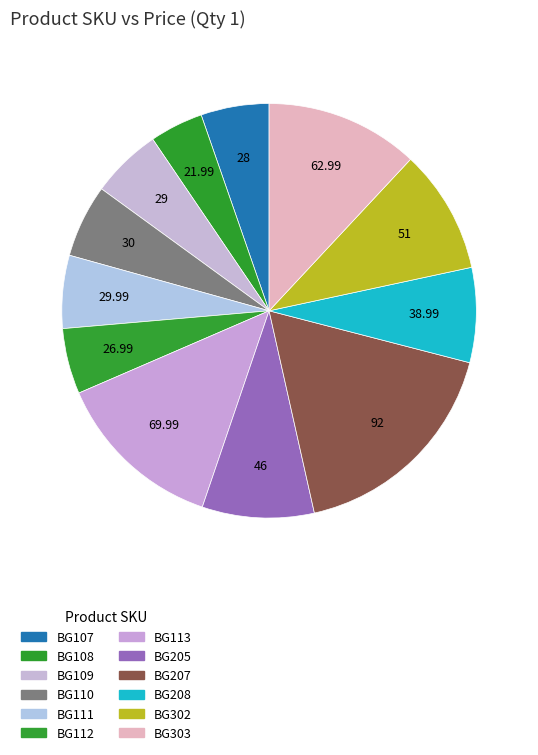

What is the ratio of the value at BG110 to the value at BG108?

1.4